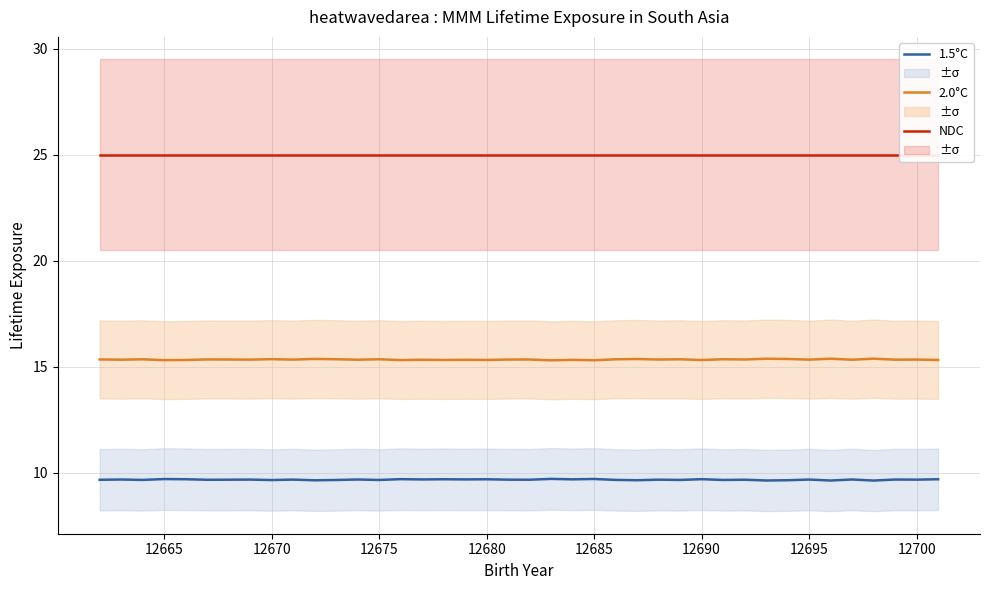

True or false: 1.5°C and 2.0°C cross at least once.

False